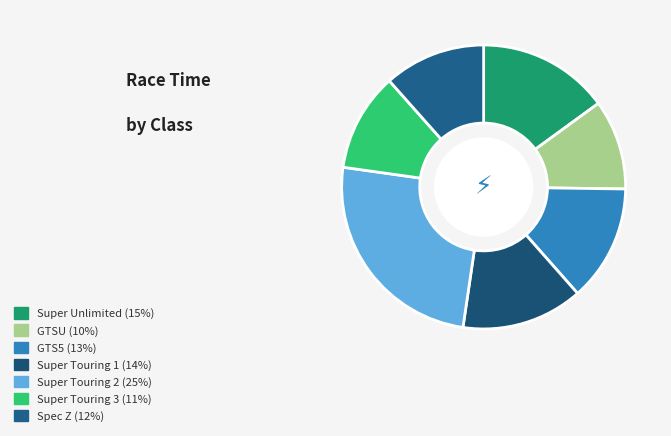

To the nearest percent, what portion does GTSU represent?

10%